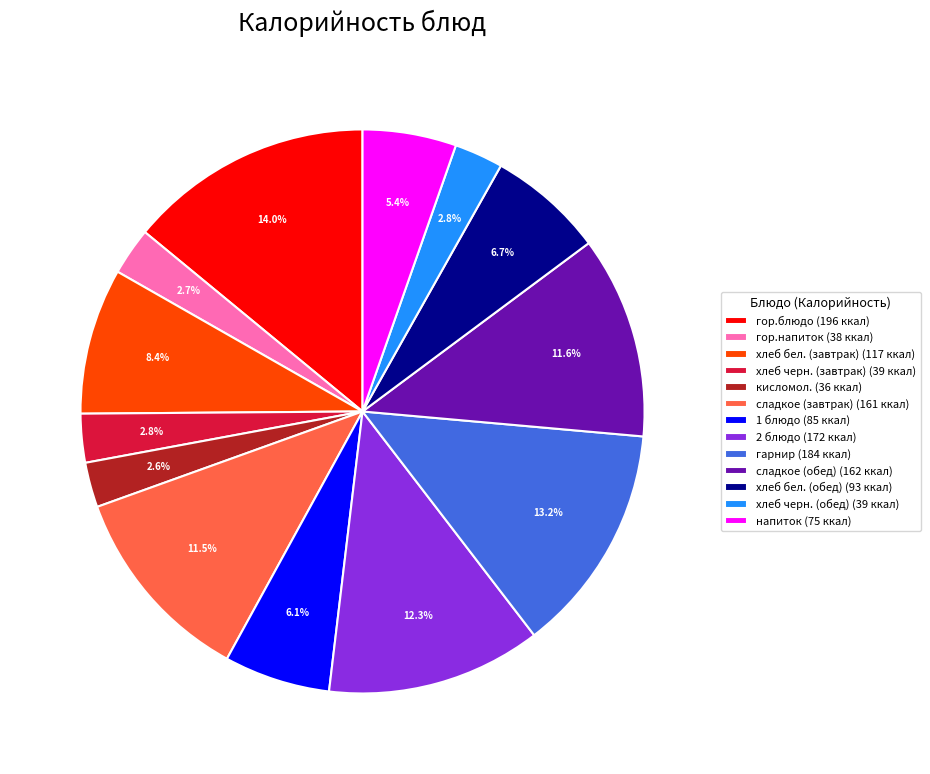

To the nearest percent, what is the combined percentage of 1 блюдо and сладкое (обед)?

18%